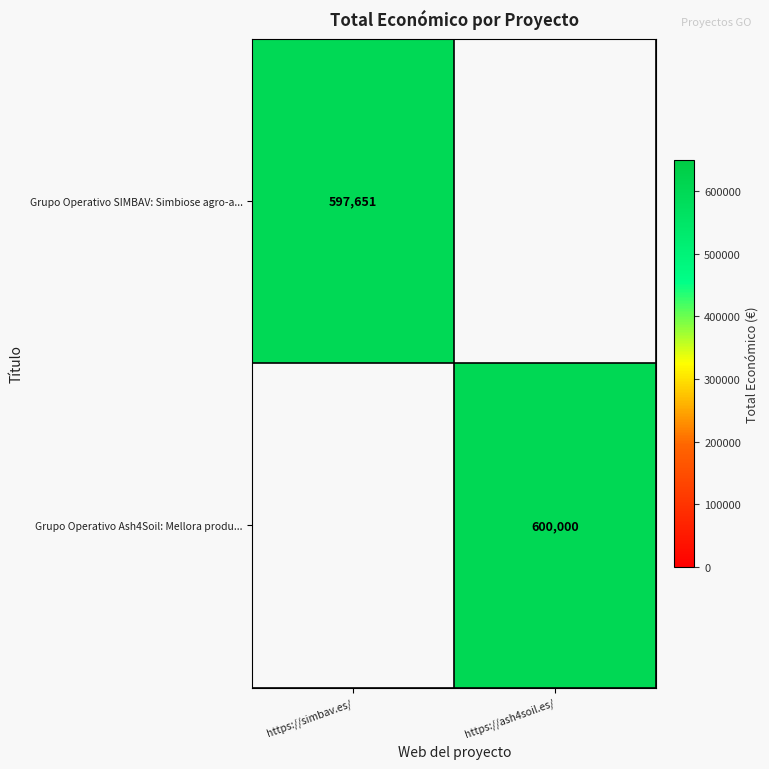

True or false: Grupo Operativo SIMBAV: Simbiose agro-a... has a value of 887954 at https://simbav.es/.

False